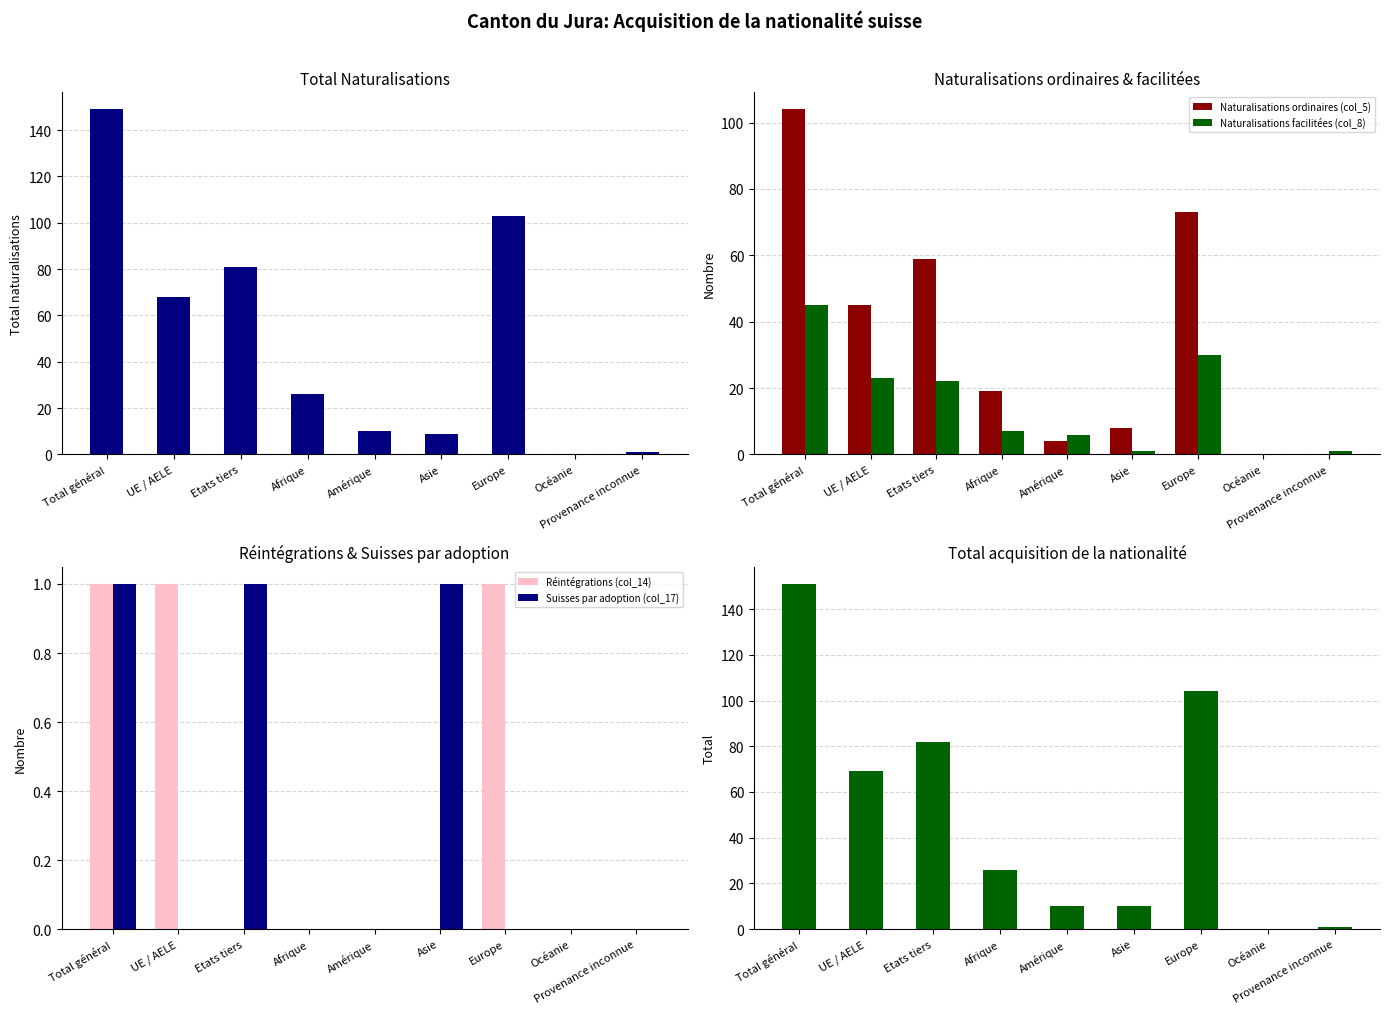

Count the number of categories in the chart.

9